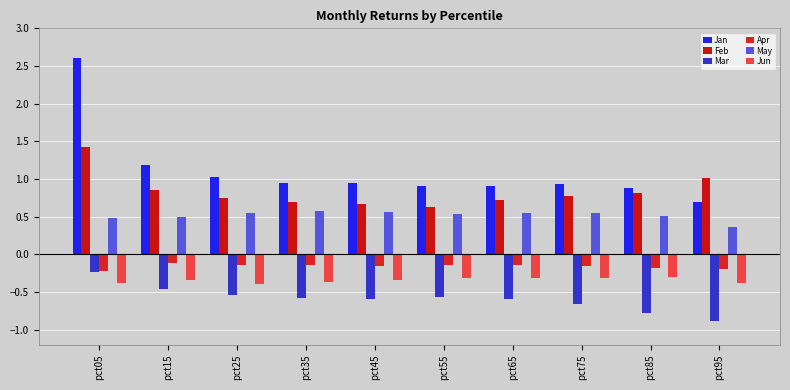

True or false: Apr has a value of -0.2 at pct05.

True